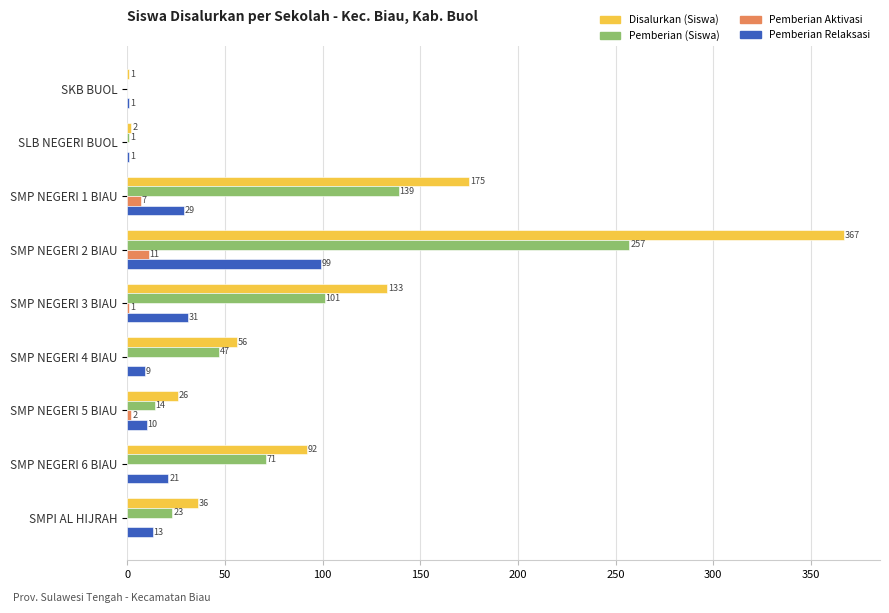

Is it true that Pemberian Relaksasi equals 1 at SKB BUOL?

True